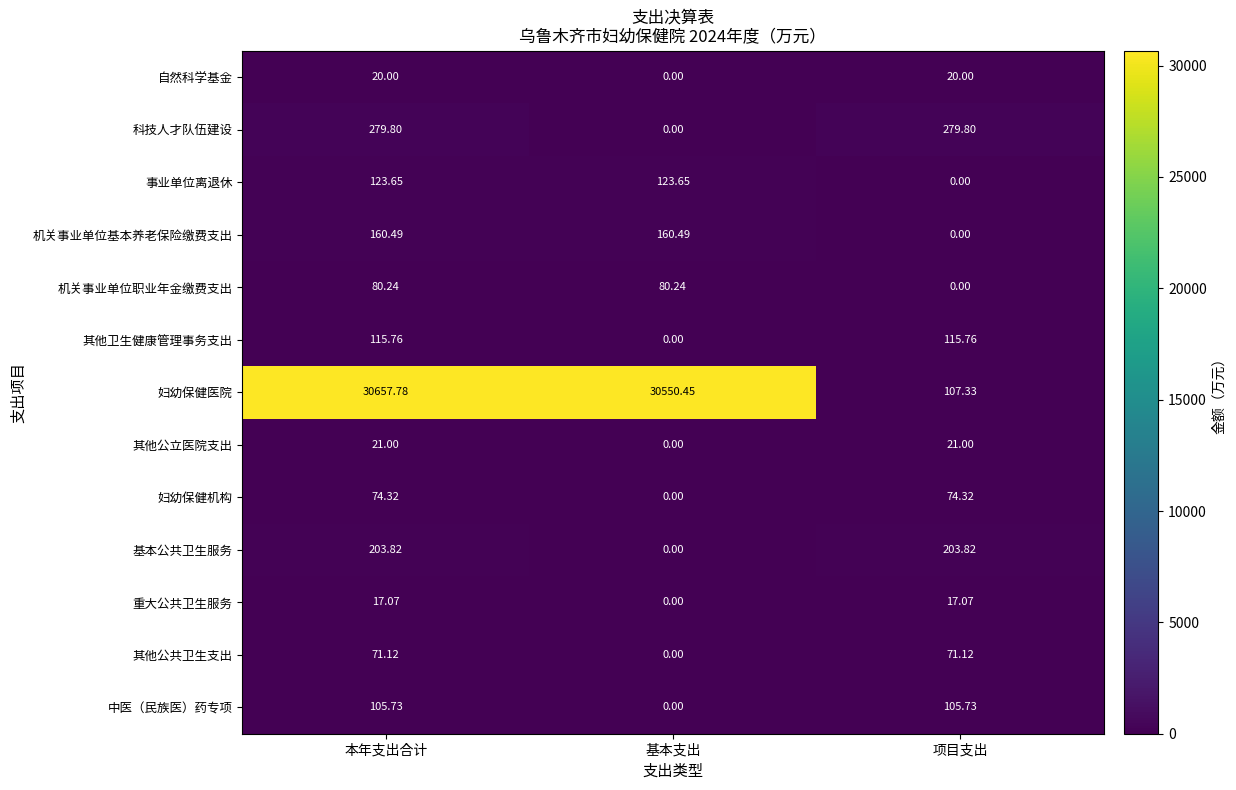

What is the maximum value shown in the chart?

30657.8